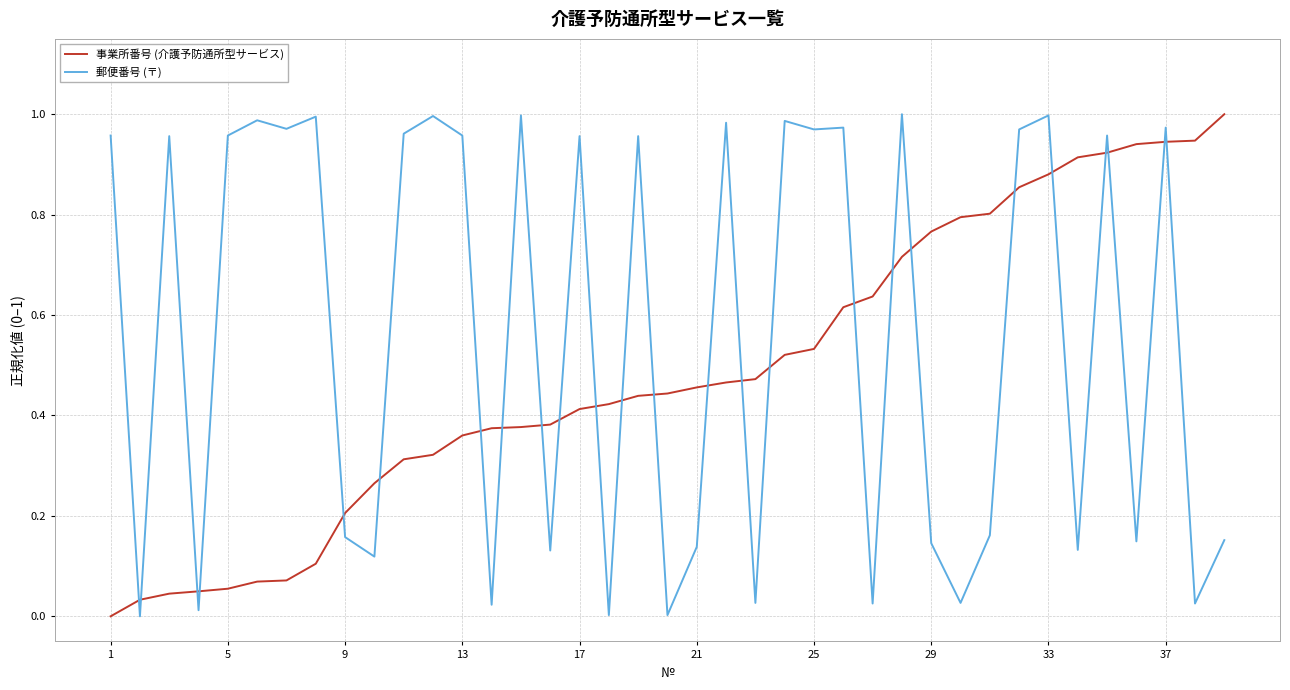

Which series has the largest total across all categories?

郵便番号 (〒)